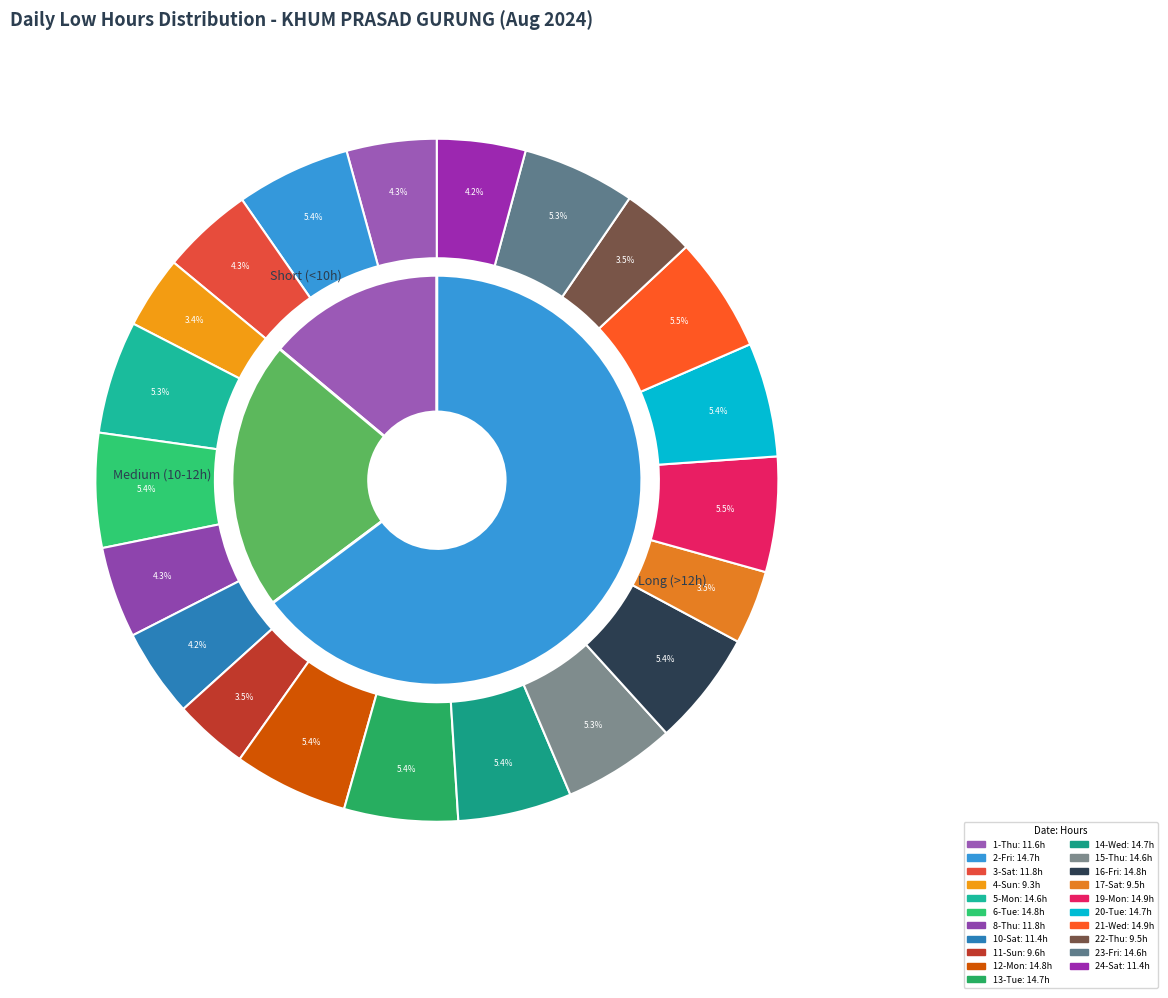

True or false: 31-Wed accounts for 1% of the total.

False